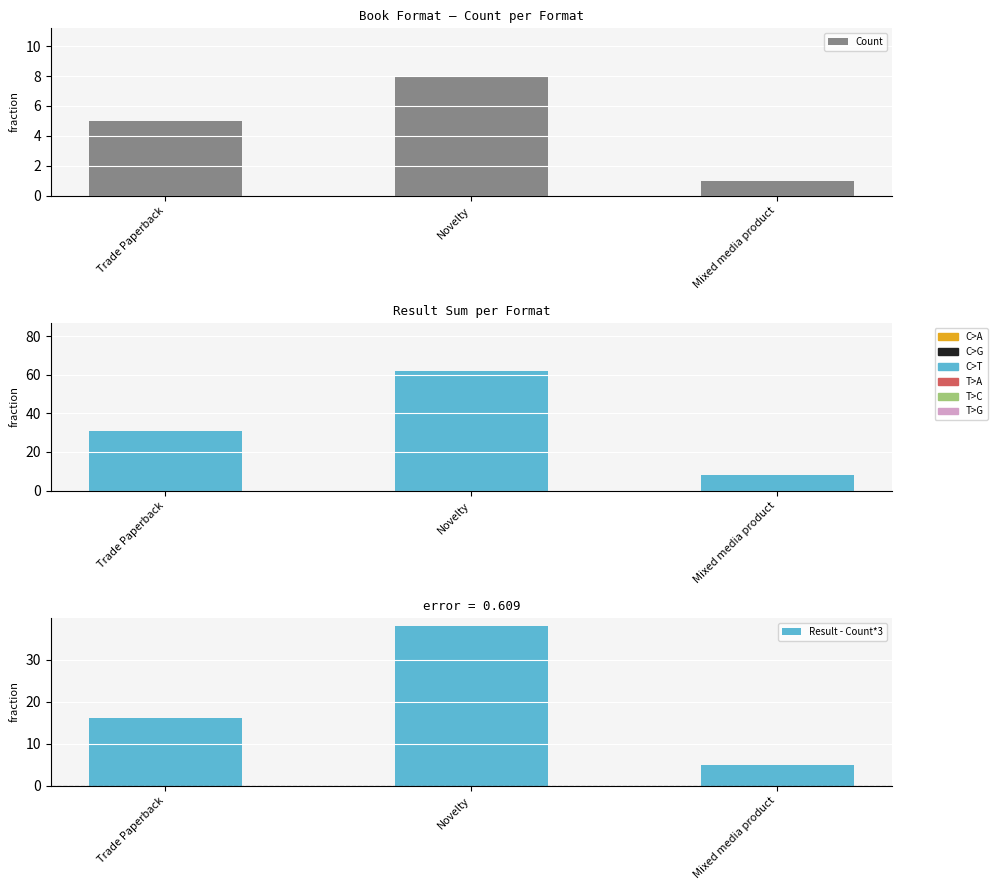

How many bars are there in total?

9